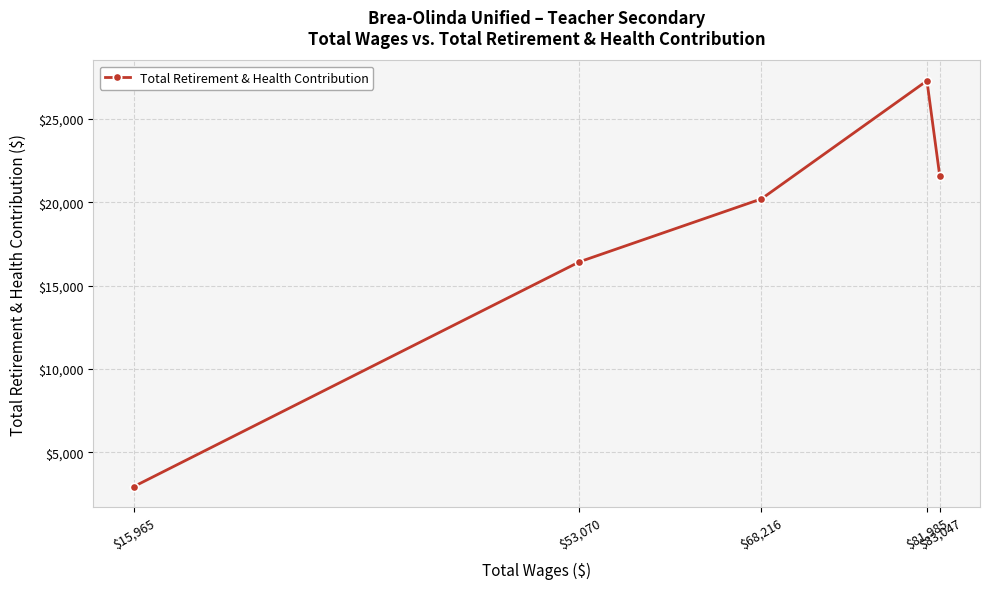

Reading right to left, transcribe all the data shown in this chart.

$83,047=21594	$81,985=27282	$68,216=20203	$53,070=16430	$15,965=2951